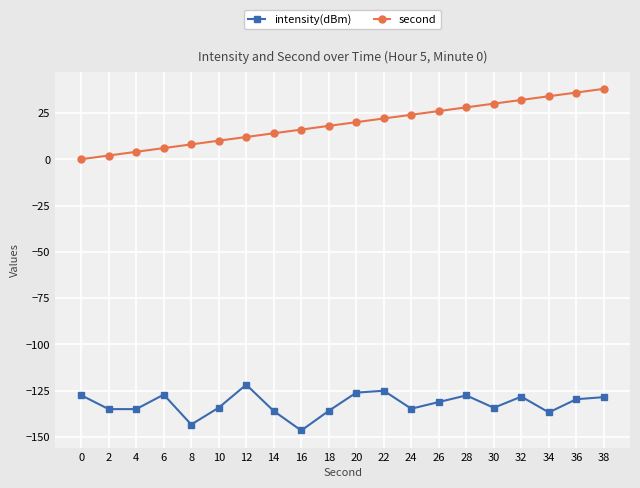

How many positive values does the second series have?

19